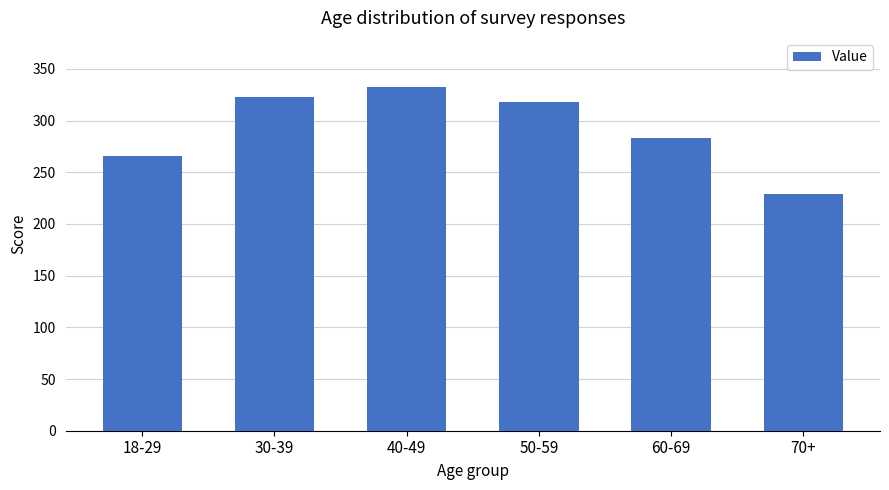

Reading left to right, list all the values displayed in this chart.

265.6	323.2	332.3	318.1	283.2	228.9